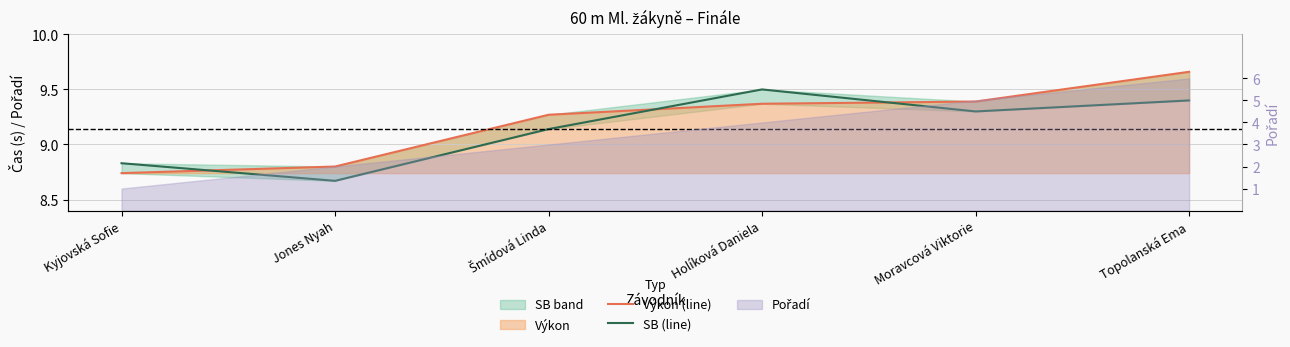

At how many categories does at least one series exceed 9?

4